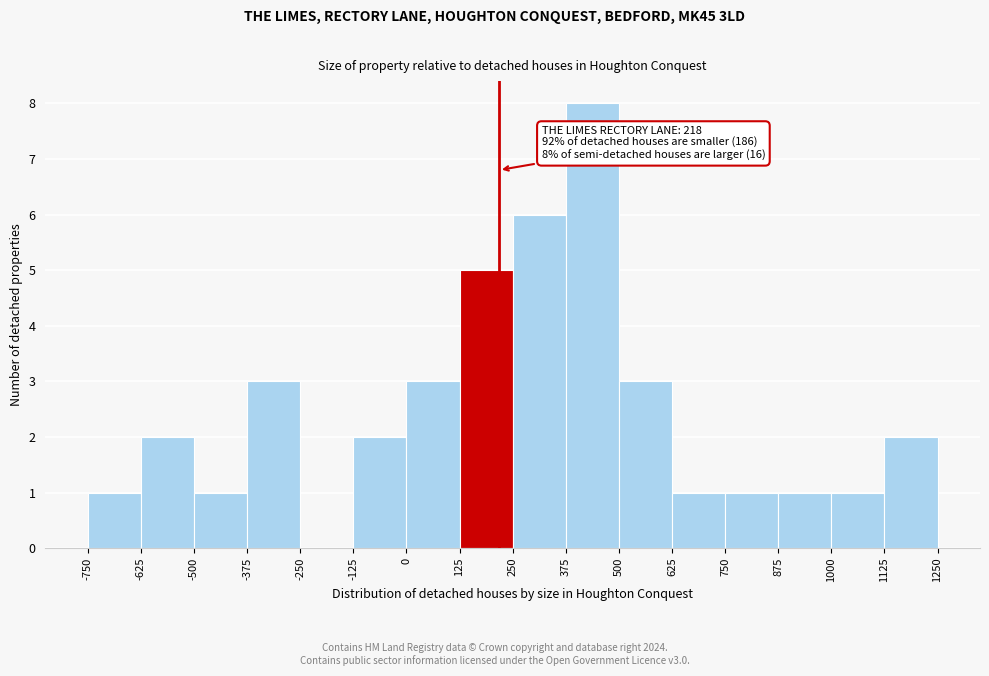

Which range on the x-axis has the tallest bar?

375 to 500